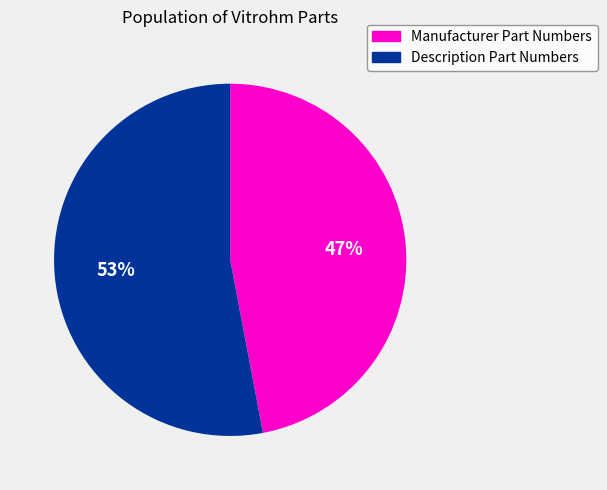

Count the number of slices in the pie.

2